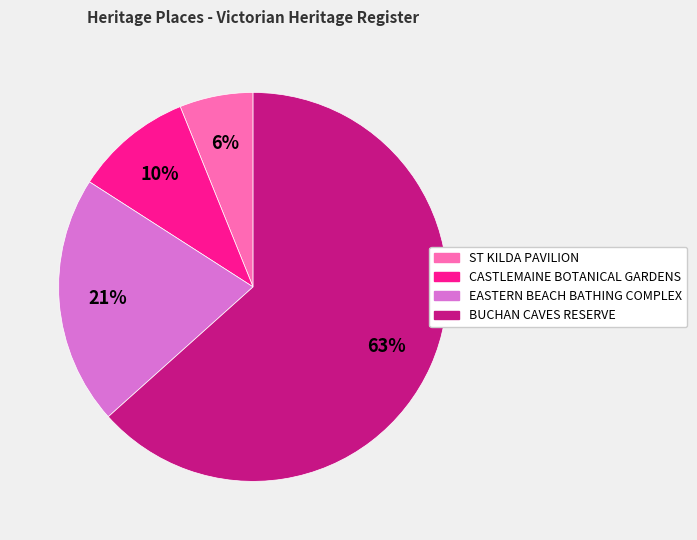

Between ST KILDA PAVILION and CASTLEMAINE BOTANICAL GARDENS, which is larger?

CASTLEMAINE BOTANICAL GARDENS